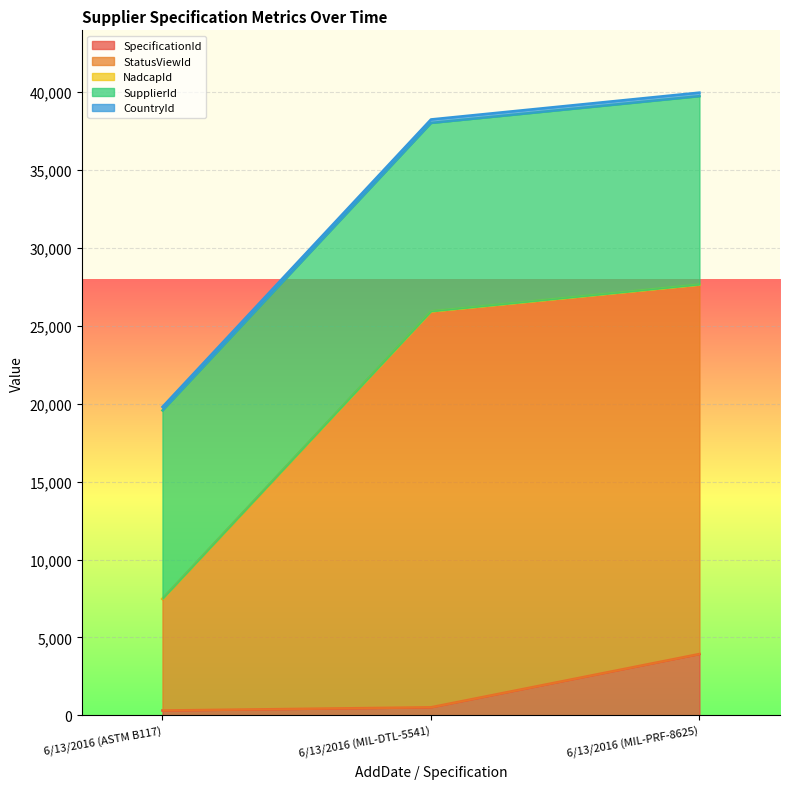

Which category has the highest value across all series?

6/13/2016 (MIL-PRF-8625)